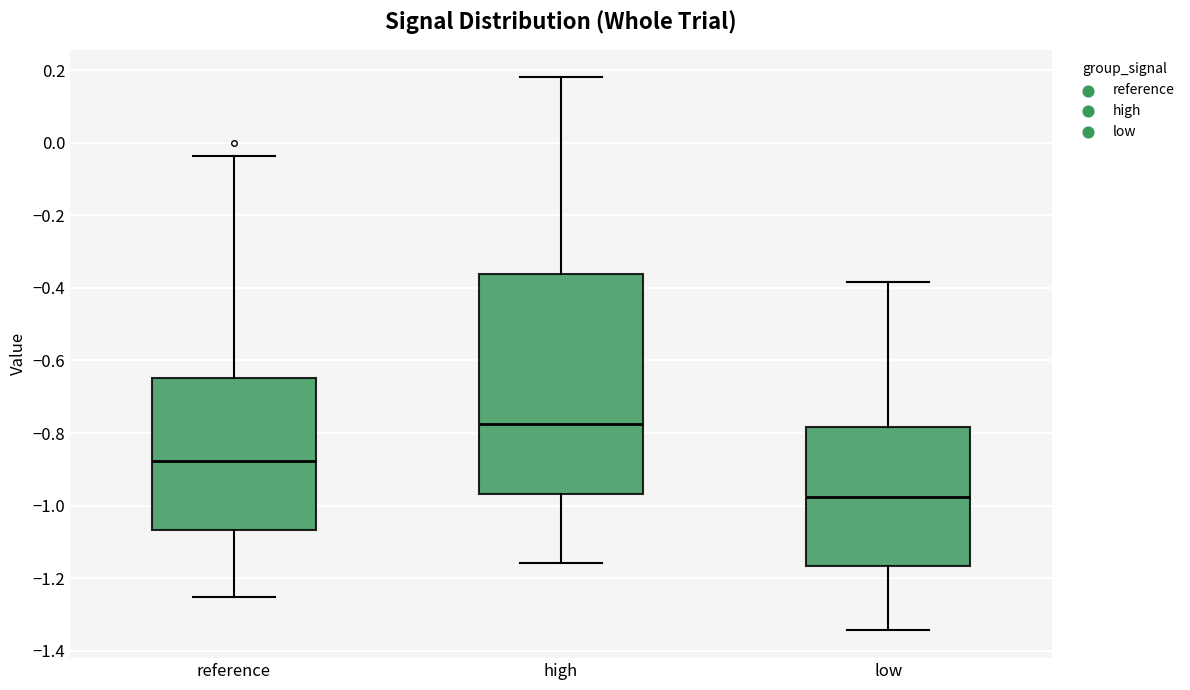

Reading left to right, transcribe this box plot: for each box, give where its median line is, the range the box spans, and where its two whiskers end, as read against the y-axis. The values are not printed on the chart, so give them approximately, as read against the axis.

reference: median -0.88, box -1.06 to -0.64, whiskers -1.26 to -0.04
high: median -0.78, box -0.96 to -0.36, whiskers -1.16 to 0.18
low: median -0.98, box -1.16 to -0.78, whiskers -1.34 to -0.38